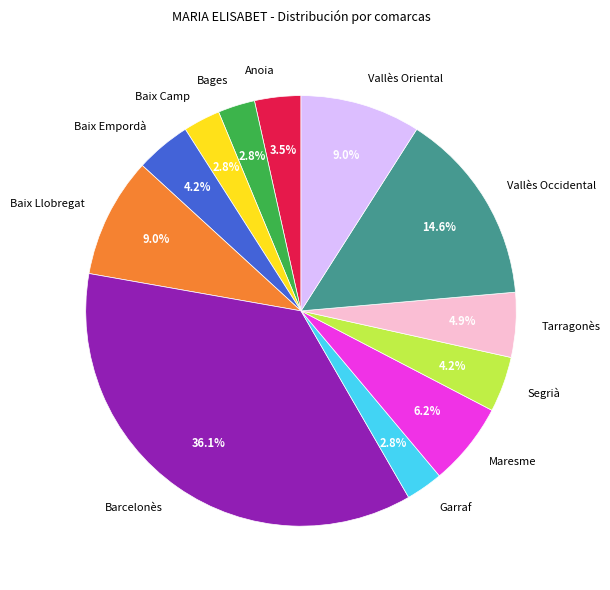

Count the number of slices in the pie.

12